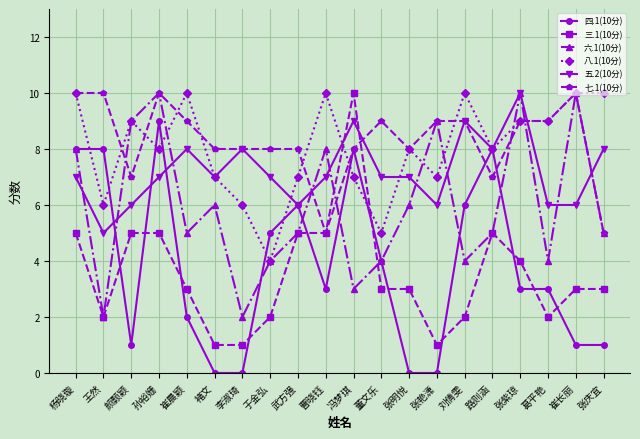

At which category does 四.1(10分) reach its first local valley?

颜颢颖